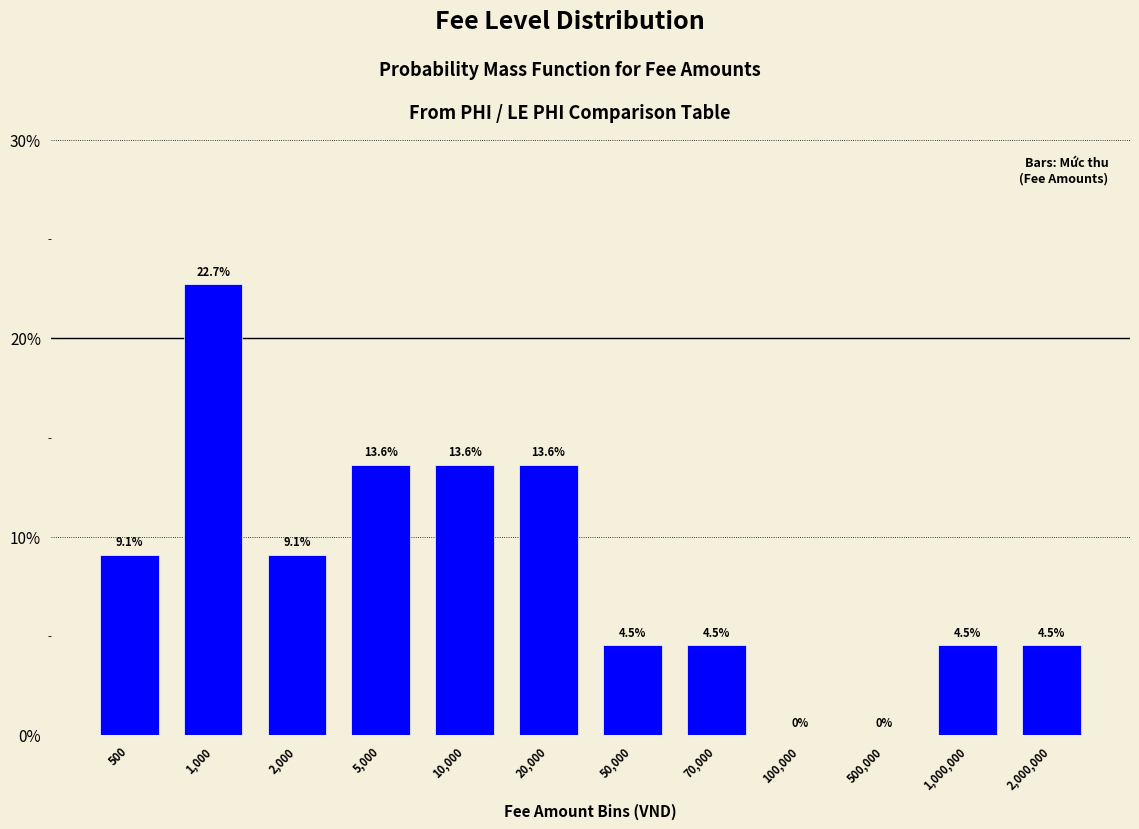

Reading left to right, transcribe all the data shown in this chart.

500=9.1	1,000=22.7	2,000=9.1	5,000=13.6	10,000=13.6	20,000=13.6	50,000=4.5	70,000=4.5	100,000=0.0	500,000=0.0	1,000,000=4.5	2,000,000=4.5